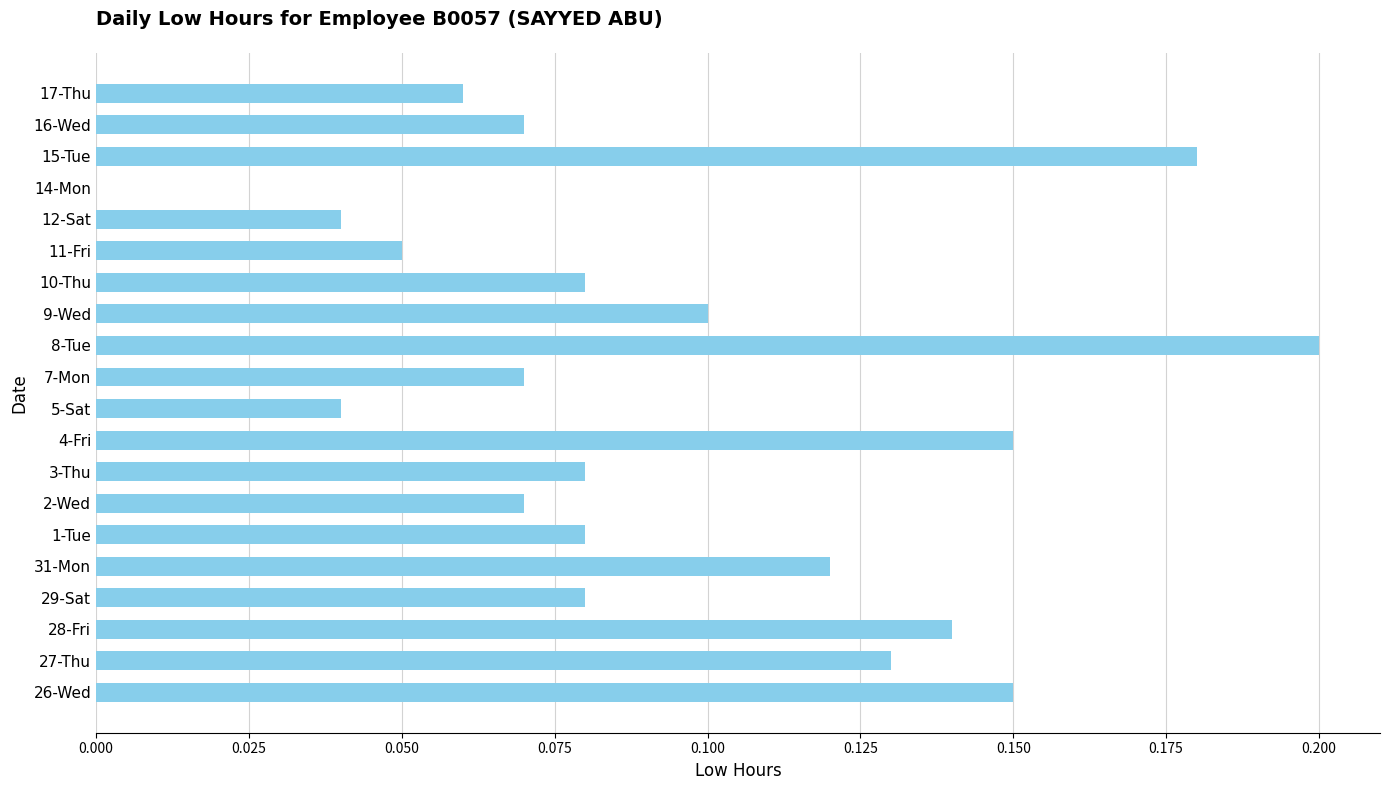

At which category does the chart reach its peak across all series?

8-Tue